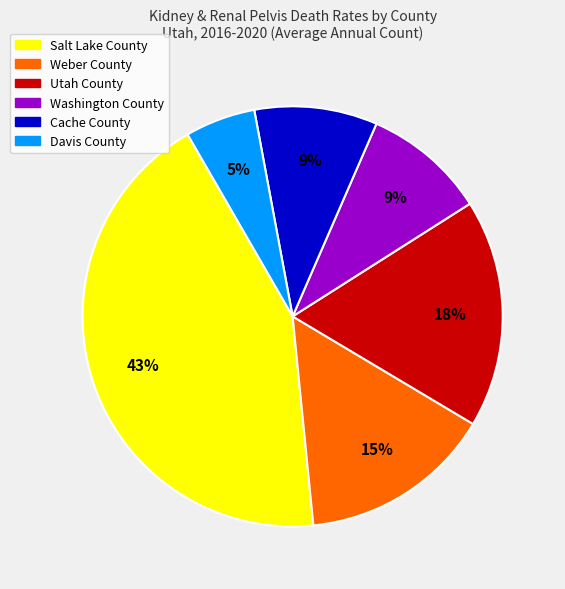

True or false: Weber County accounts for 15% of the total.

True